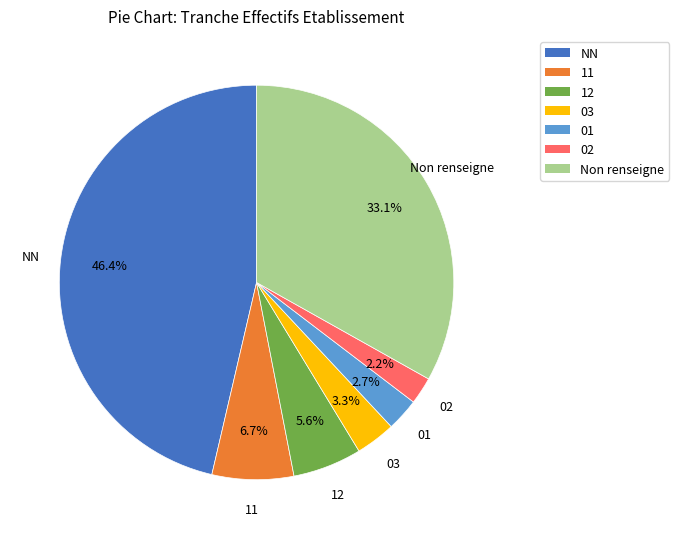

What is the largest slice in the pie chart?

NN